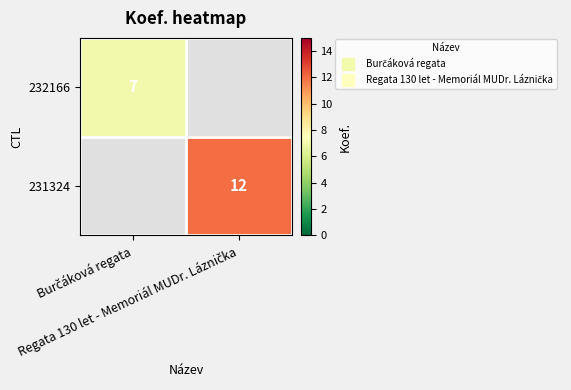

How many data points in 231324 are less than 12?

1